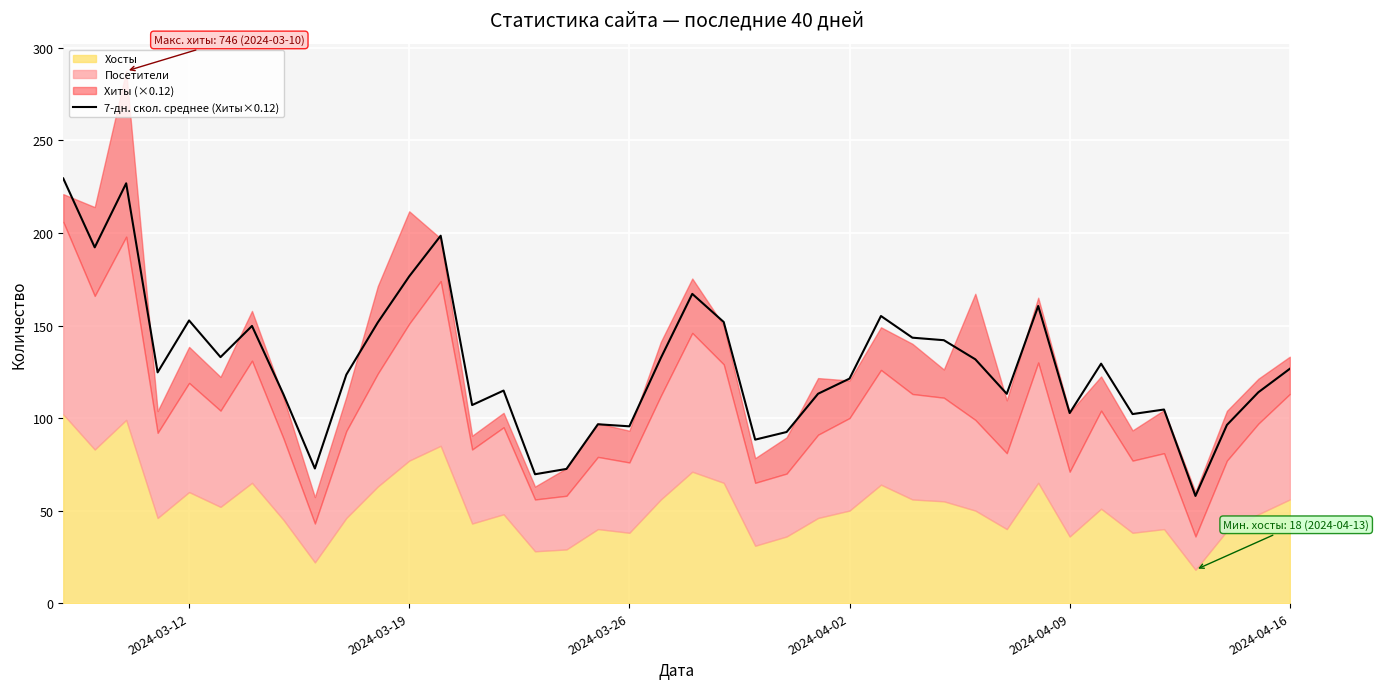

What is the highest value of the 7-дн. скол. среднее (Хиты×0.12) series?

229.5